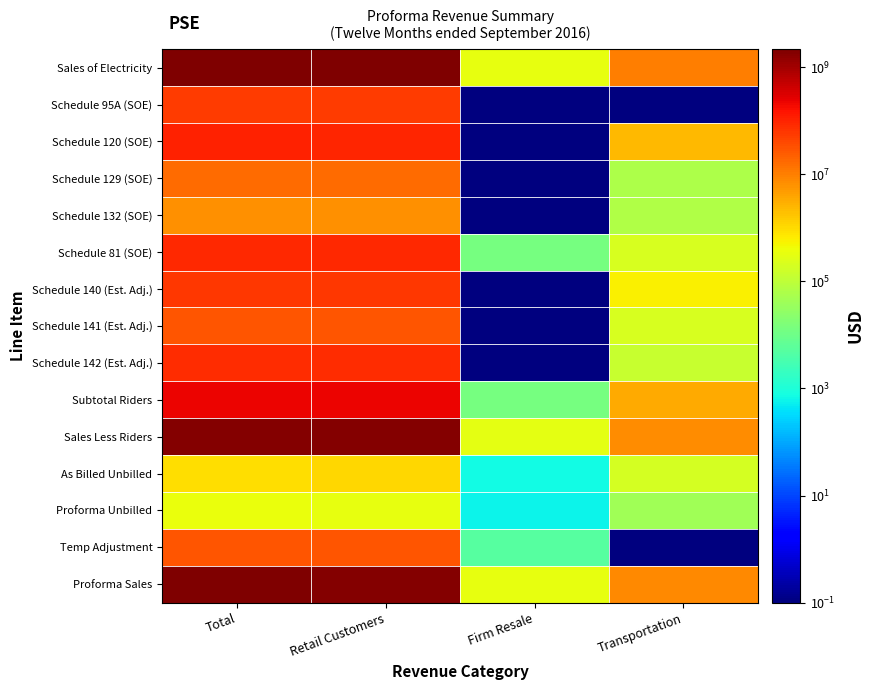

Reading left to right, list all the values displayed in this chart.

Sales of Electricity: Total=2153819195.3	Retail Customers=2142744185.4	Firm Resale=324382.2	Transportation=10750627.7
Schedule 95A (SOE): Total=54955983.9	Retail Customers=54955983.9	Firm Resale=0.1	Transportation=0.1
Schedule 120 (SOE): Total=102287066.9	Retail Customers=100004063.2	Firm Resale=0.1	Transportation=2283003.7
Schedule 129 (SOE): Total=17088658.9	Retail Customers=17029046.5	Firm Resale=0.1	Transportation=59612.4
Schedule 132 (SOE): Total=6318302.8	Retail Customers=6250779.4	Firm Resale=0.1	Transportation=67523.4
Schedule 81 (SOE): Total=84703827.2	Retail Customers=84487547.6	Firm Resale=13257.7	Transportation=203022.0
Schedule 140 (Est. Adj.): Total=58785500.5	Retail Customers=58197530.5	Firm Resale=0.1	Transportation=587970.0
Schedule 141 (Est. Adj.): Total=29745544.0	Retail Customers=29536744.0	Firm Resale=0.1	Transportation=208800.0
Schedule 142 (Est. Adj.): Total=82720471.5	Retail Customers=82591127.5	Firm Resale=0.1	Transportation=129344.0
Subtotal Riders: Total=214726120.9	Retail Customers=211308634.6	Firm Resale=13257.7	Transportation=3404228.7
Sales Less Riders: Total=1939093074.3	Retail Customers=1931435550.8	Firm Resale=311124.5	Transportation=7346399.0
As Billed Unbilled: Total=920588.0	Retail Customers=1114779.6	Firm Resale=743.6	Transportation=193448.0
Proforma Unbilled: Total=360848.0	Retail Customers=317696.0	Firm Resale=604.0	Transportation=42548.0
Temp Adjustment: Total=28313252.0	Retail Customers=28308134.0	Firm Resale=5118.0	Transportation=0.1
Proforma Sales: Total=1963503473.3	Retail Customers=1955673805.1	Firm Resale=316389.1	Transportation=7513279.1